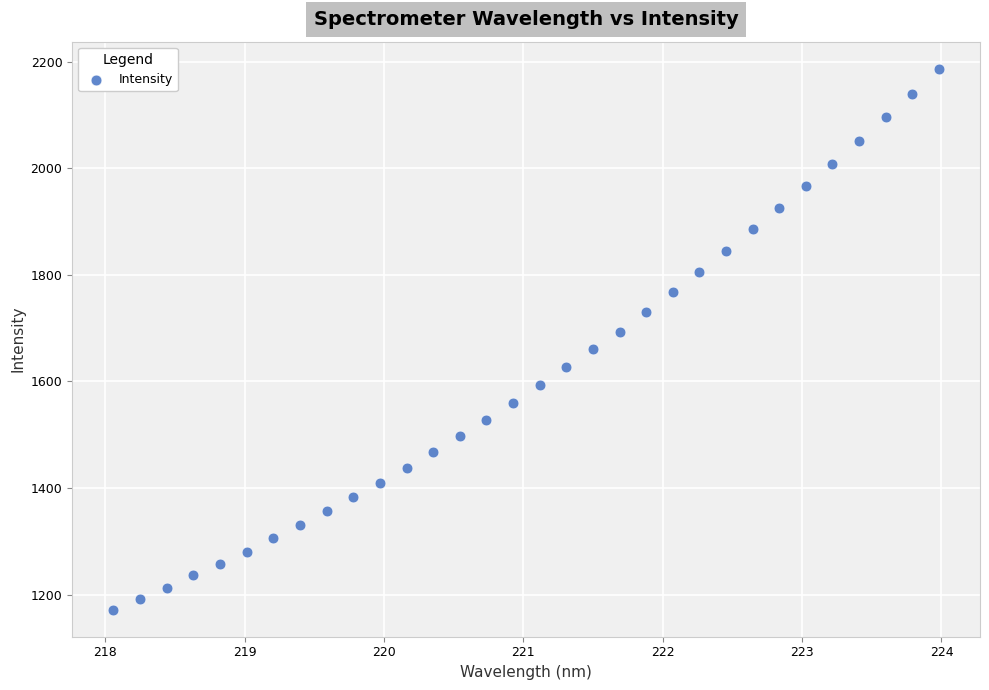

What is the range of X values (max minus min)?

5.9